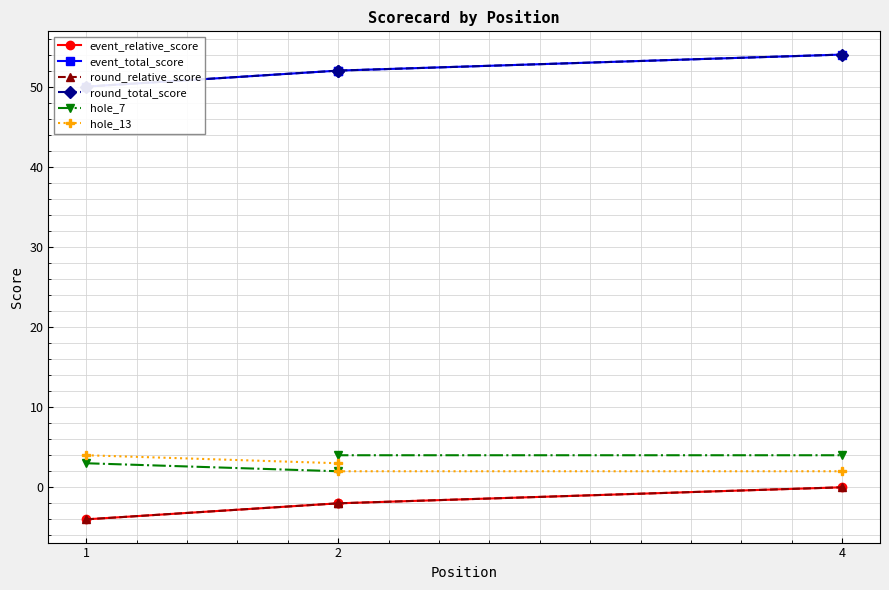

What is the smallest value displayed?

-4